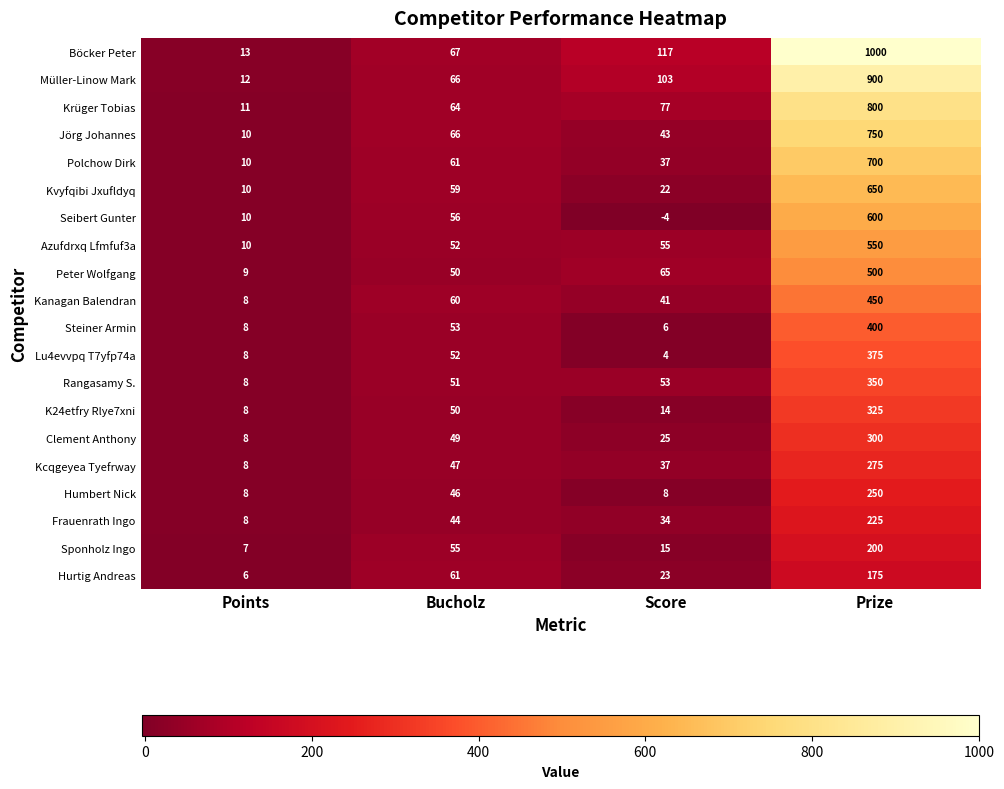

Read the Böcker Peter value at Prize, to the nearest 50.

1000